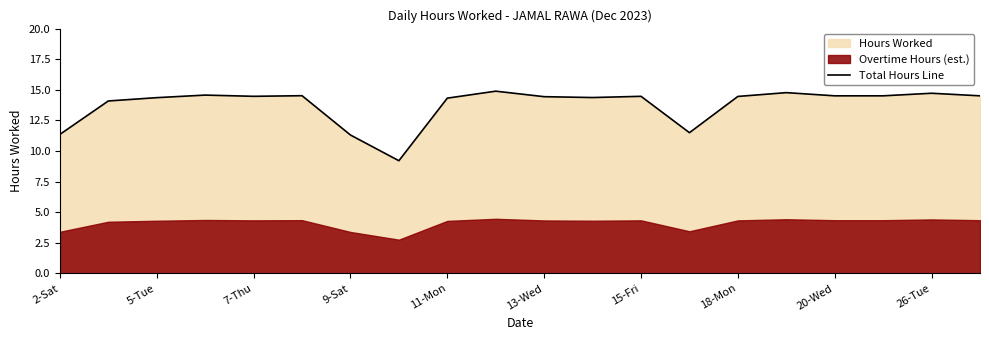

The value of Total Hours Line at 20-Wed is 14.5. True or false?

True